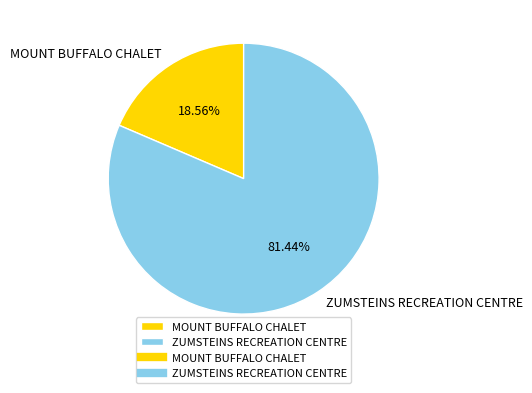

Count the number of slices in the pie.

2